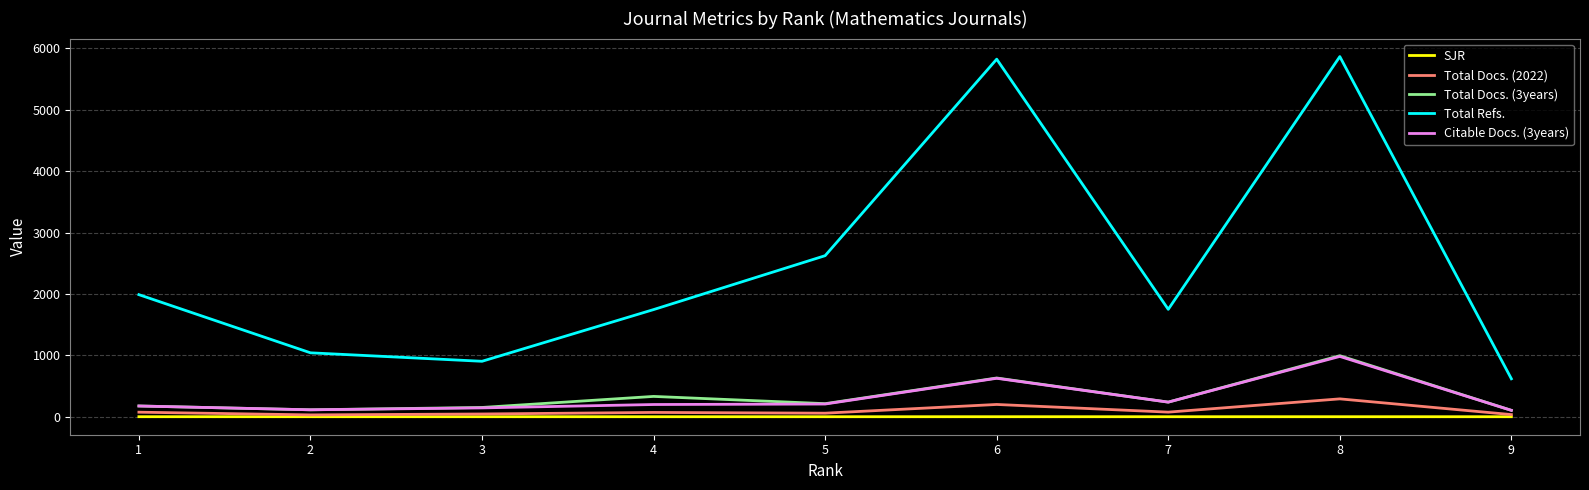

What is the sum of the Total Refs. values at 6 and 5?

8446.0